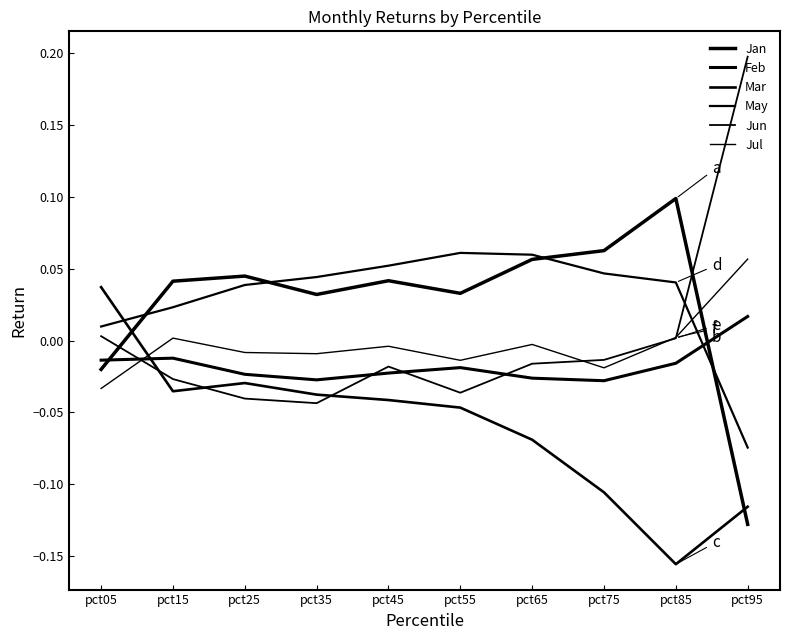

What is the greatest value displayed?

0.2